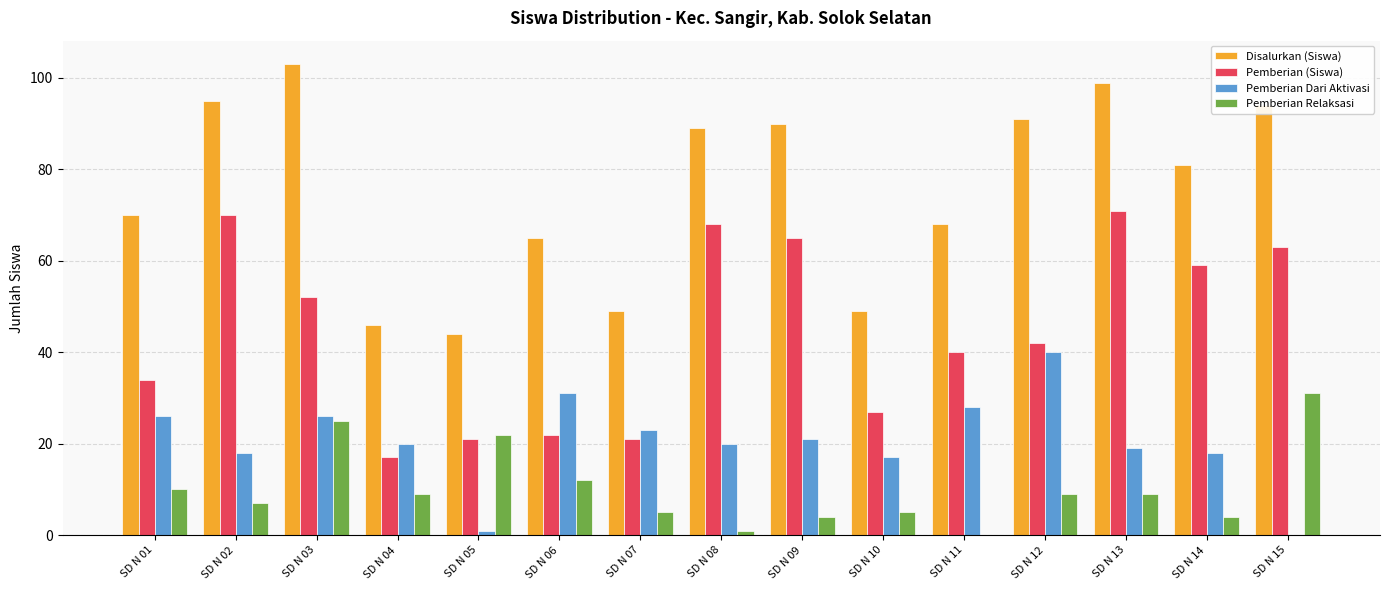

What is the spread (max minus min) of values at SD N 02?

88